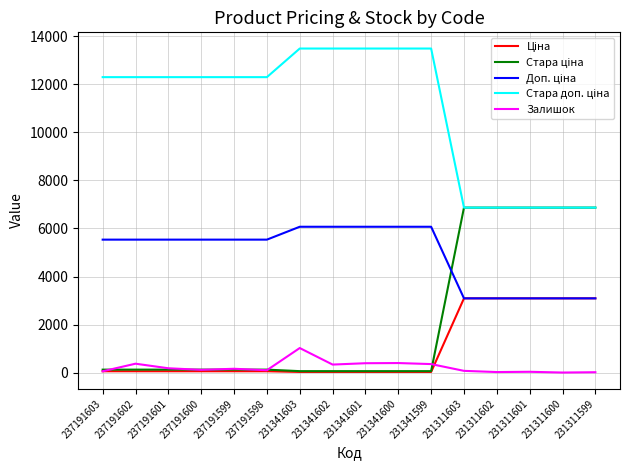

The value of Залишок at 231341603 is 1543.0. True or false?

False